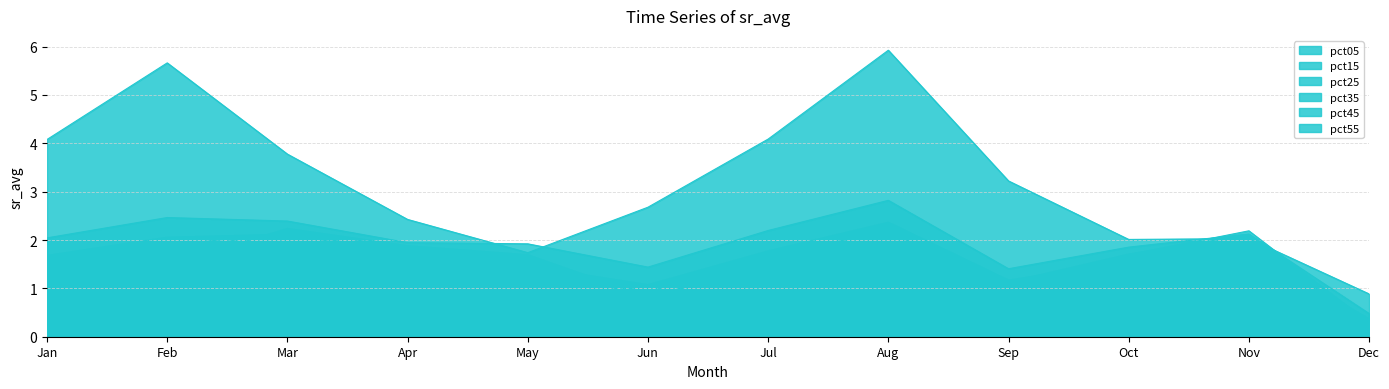

Reading left to right, what are all the values shown in this chart?

pct05: 4.1	5.7	3.8	2.4	1.7	2.7	4.1	5.9	3.2	2.0	2.0	0.9
pct15: 2.0	2.5	2.4	1.9	1.9	1.4	2.2	2.8	1.4	1.9	2.1	0.5
pct25: 1.7	2.1	2.1	1.7	1.5	1.1	1.8	2.4	1.2	1.6	1.8	0.4
pct35: 1.5	1.9	2.1	1.8	1.5	0.9	1.7	2.2	1.1	1.6	1.9	0.3
pct45: 1.5	1.8	2.2	1.9	1.6	0.8	1.6	1.9	1.1	1.7	2.1	0.3
pct55: 1.4	1.5	2.2	1.9	1.7	0.8	1.5	1.7	1.0	1.7	2.2	0.3